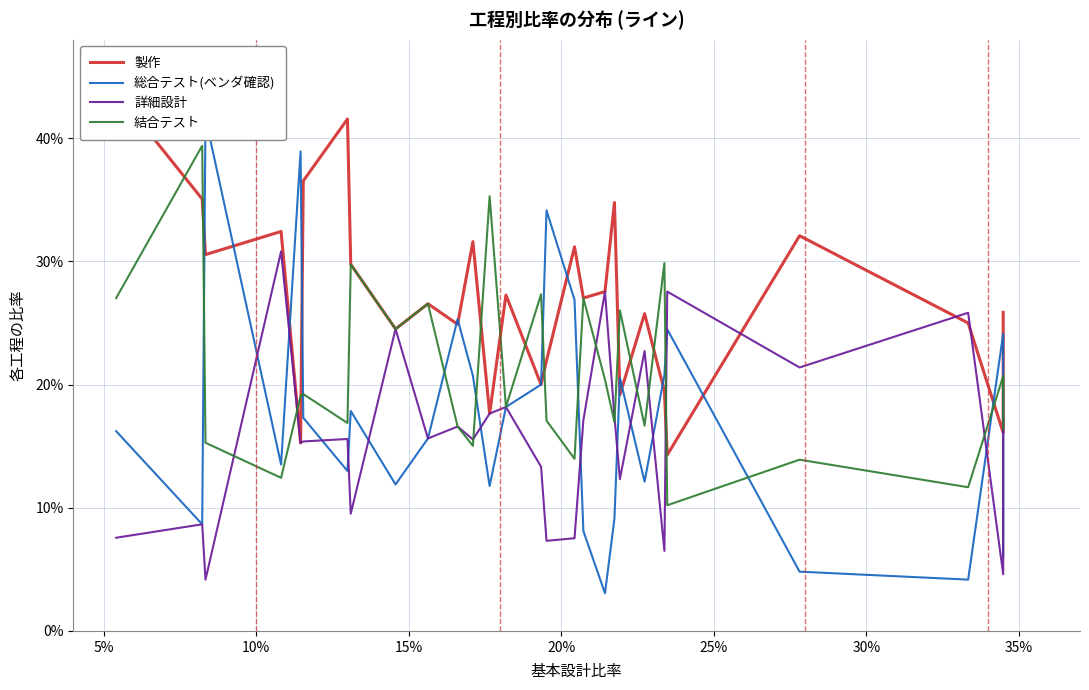

What is the difference between the maximum and second lowest values in the 詳細設計 series?

0.3